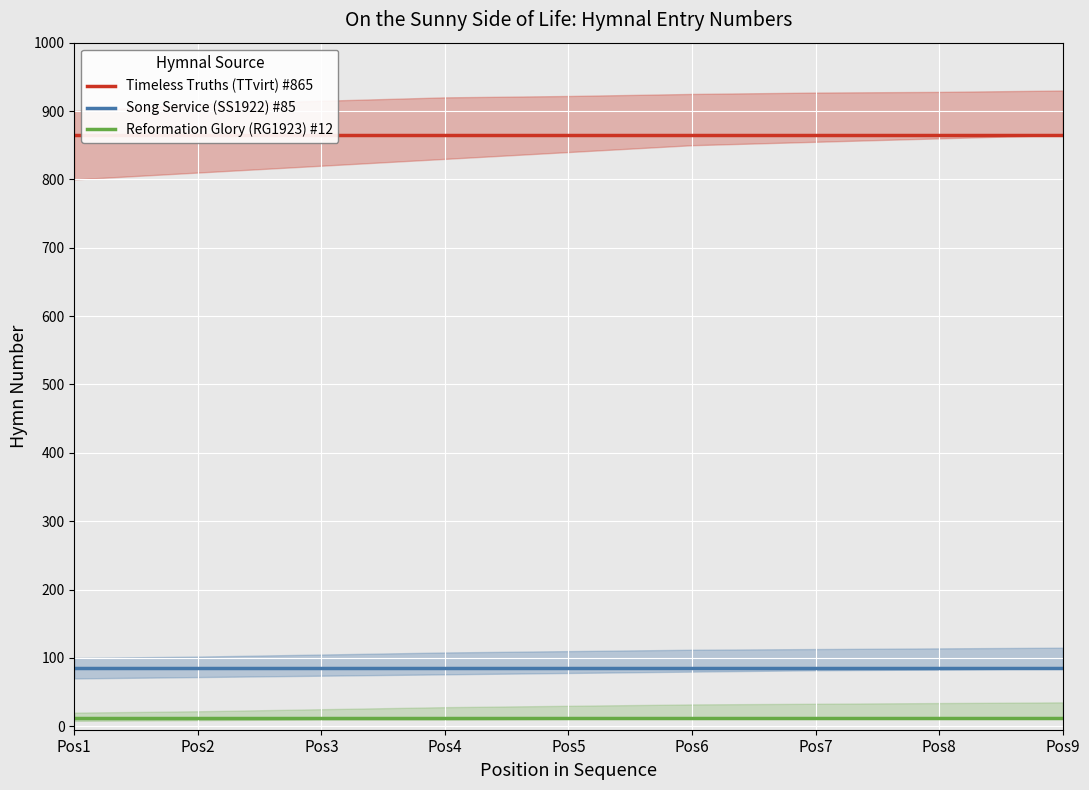

At how many categories does at least one series exceed 157?

9